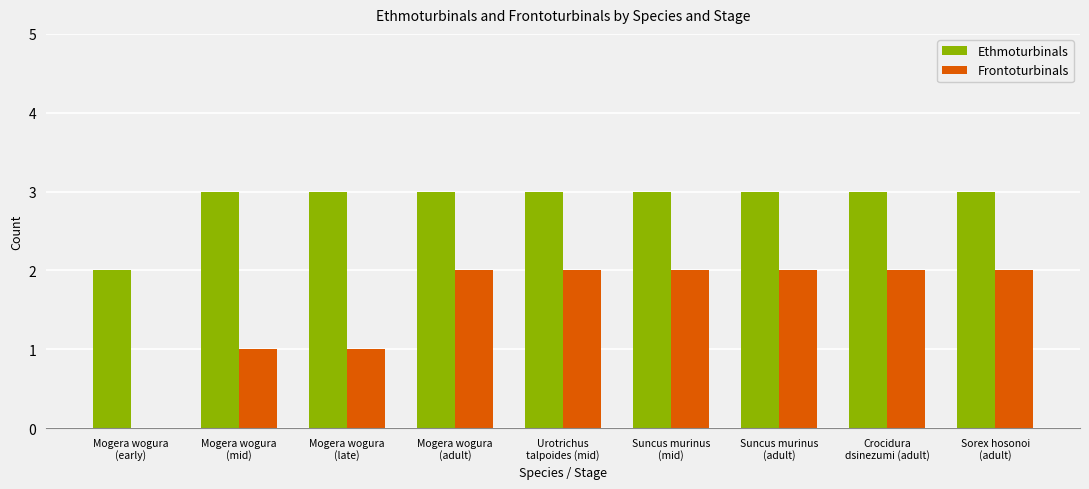

Which series has the largest total across all categories?

Ethmoturbinals